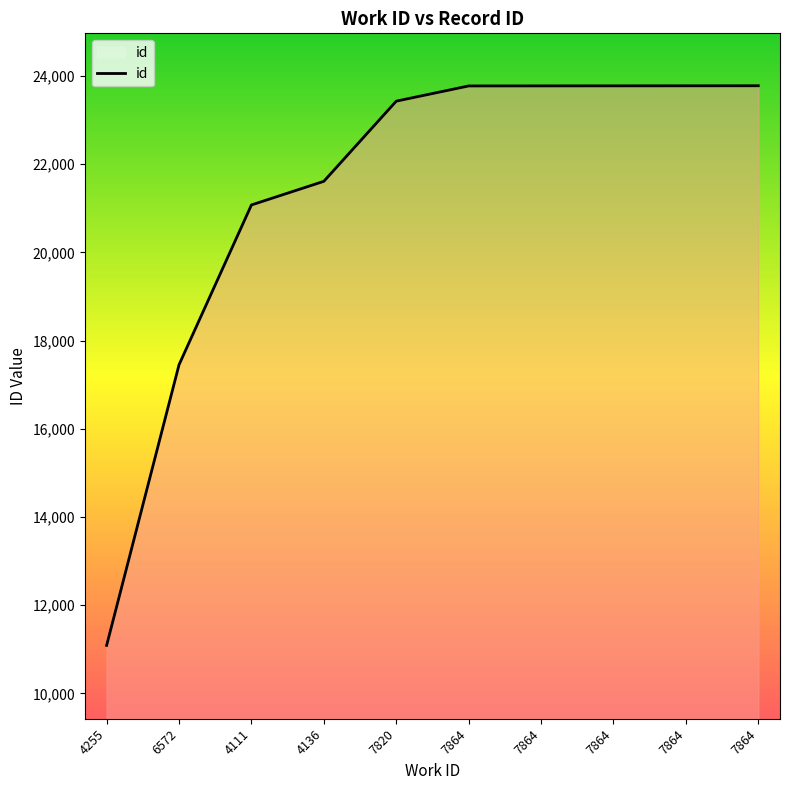

True or false: the data has more than 0 interior local peaks.

False